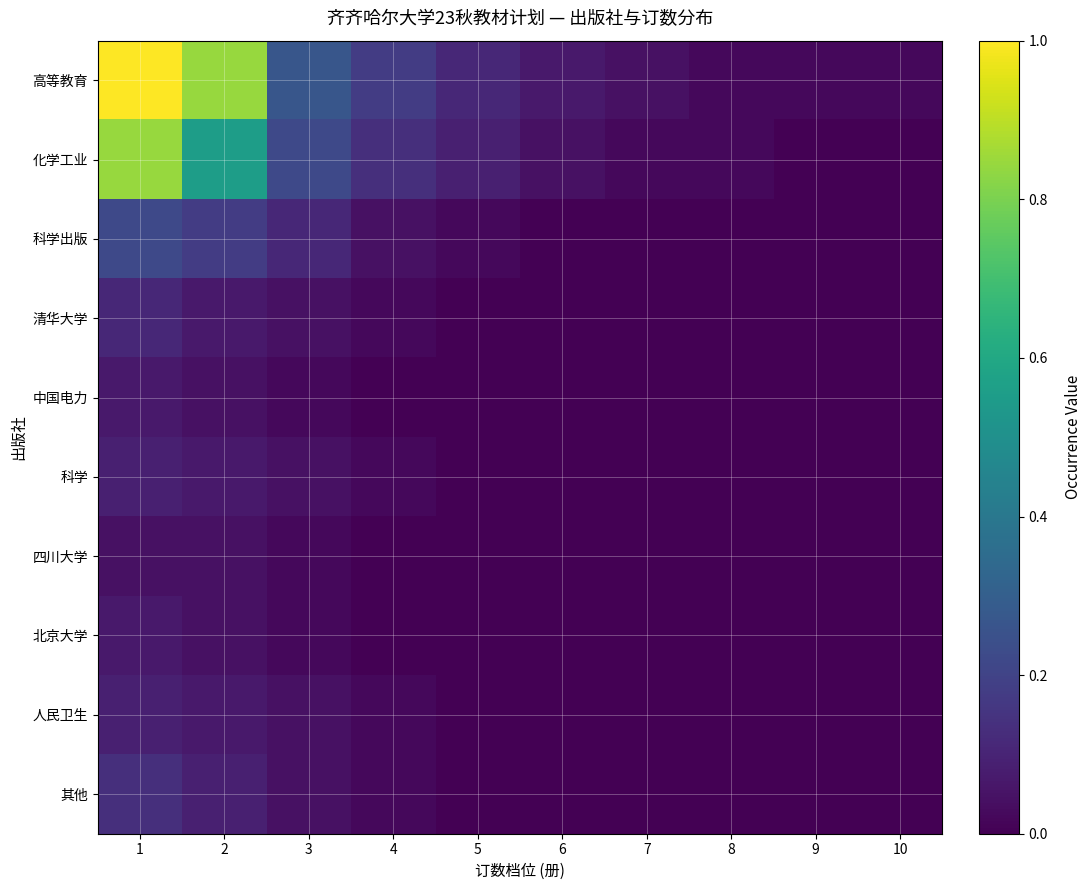

What is the total value across all series at 3?

0.8